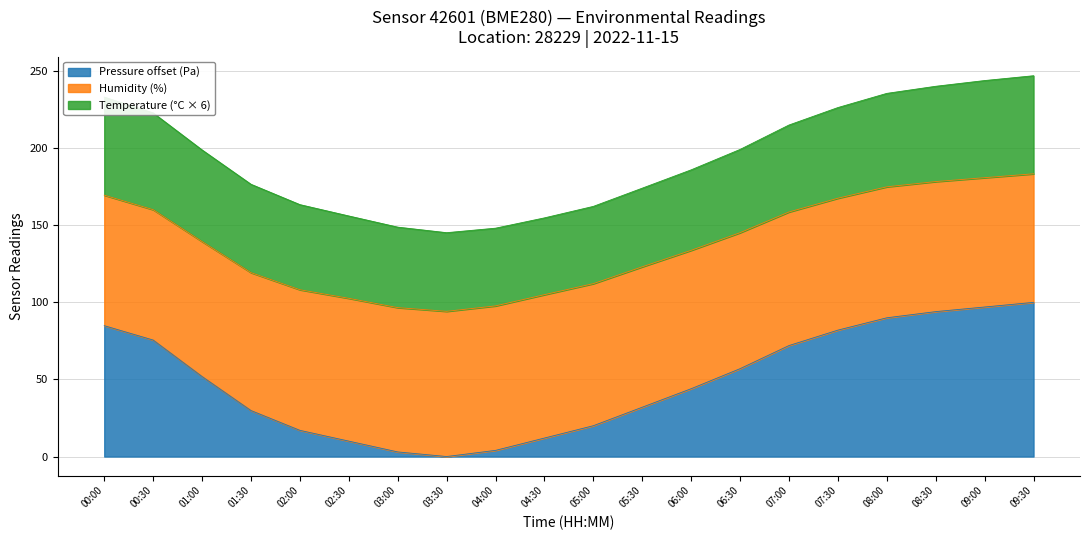

What is the spread (max minus min) of values at 05:00?

142.3